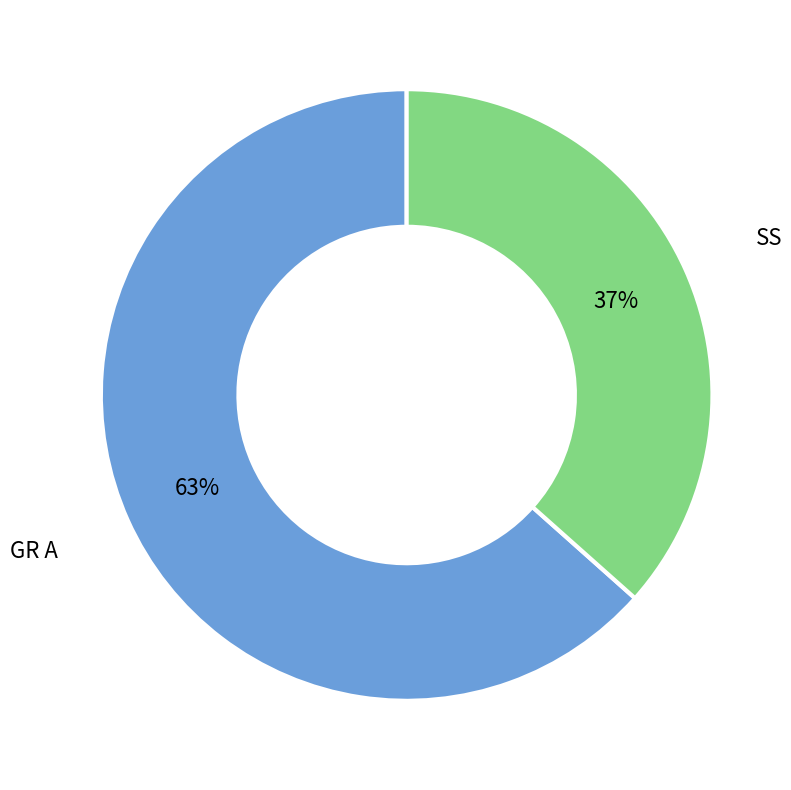

Does any single category account for the majority?

Yes